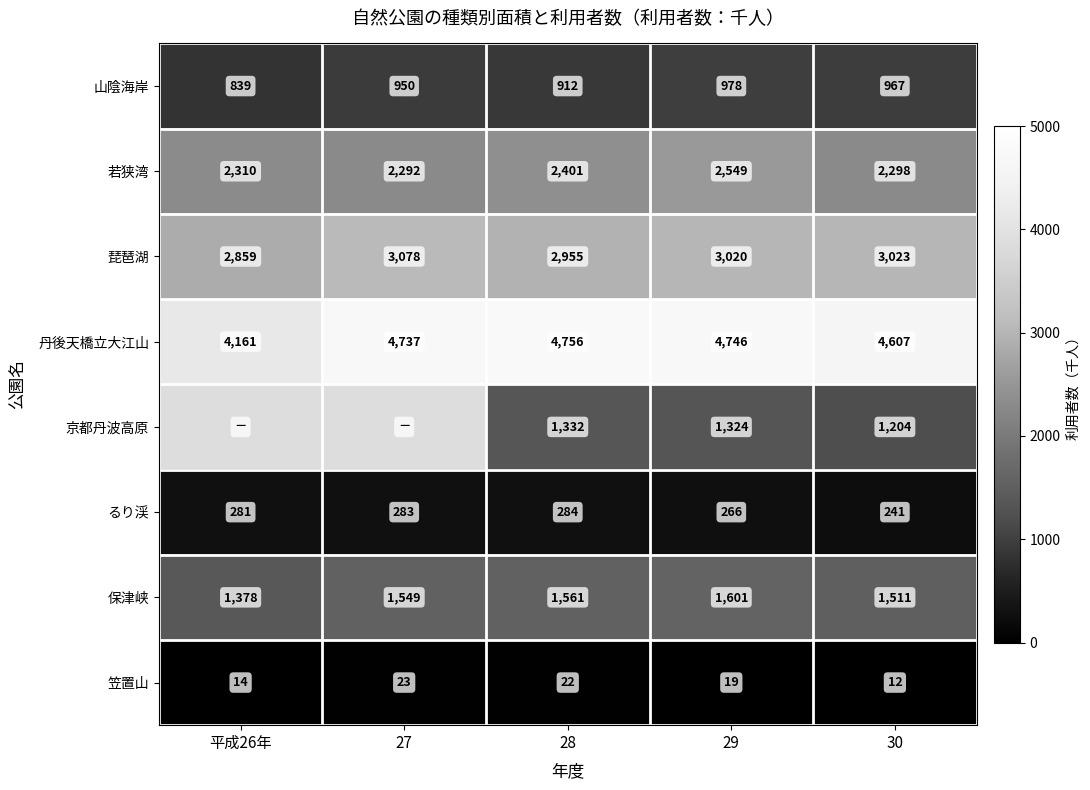

At which label does 笠置山 reach its peak?

27